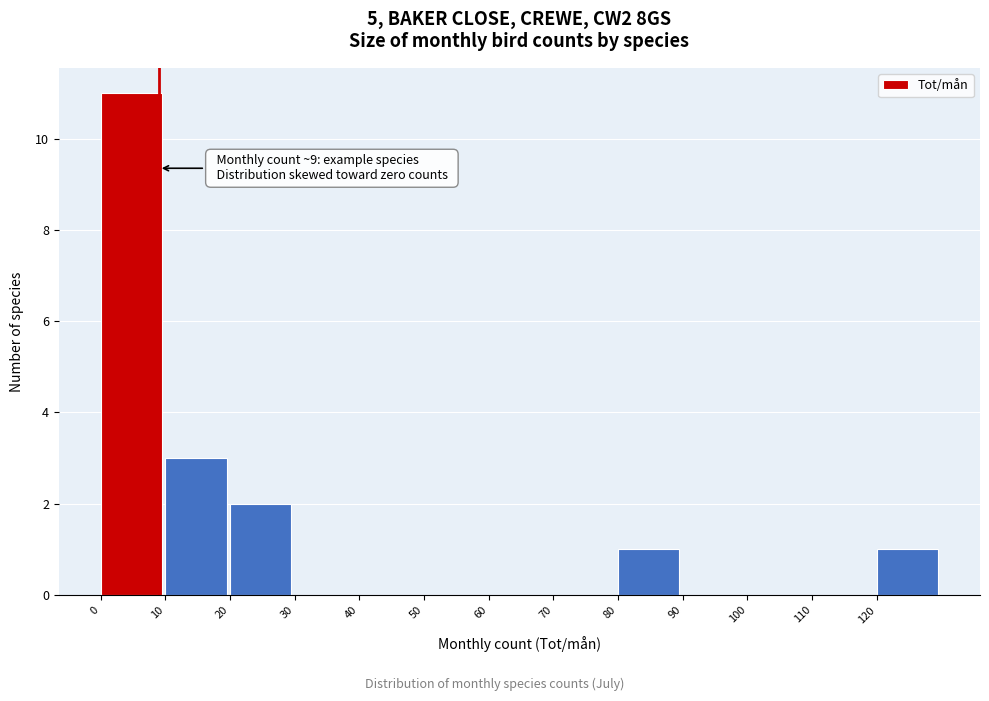

Over which range of the x-axis is the bar tallest?

0 to 10